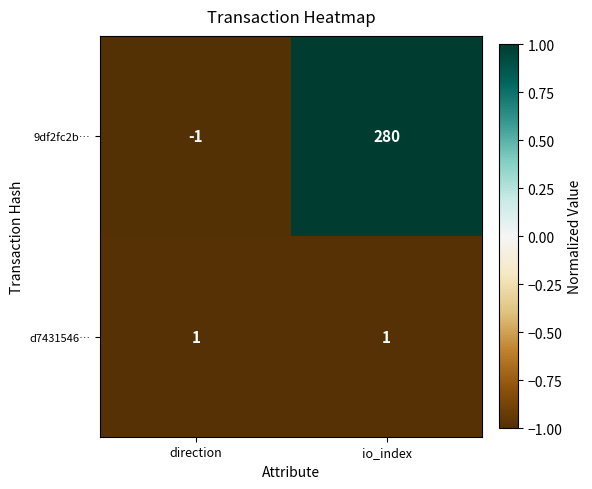

Rank the series by their maximum value, from highest to lowest.

9df2fc2b…, d7431546…